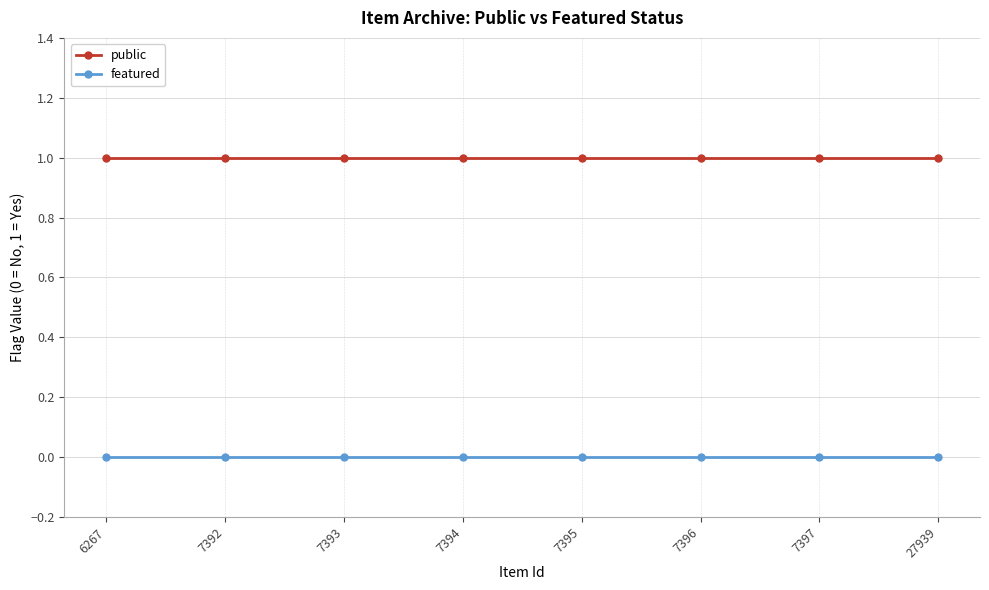

True or false: public and featured cross at least once.

False